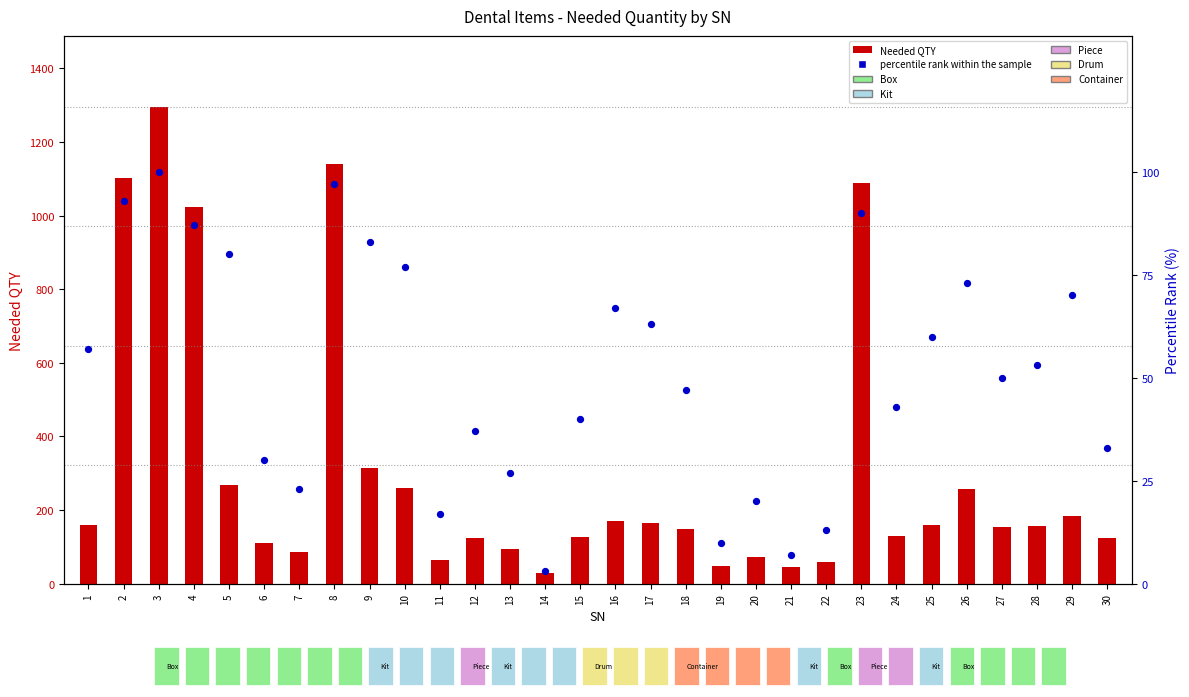

At which category is the sum across all series the highest?

3